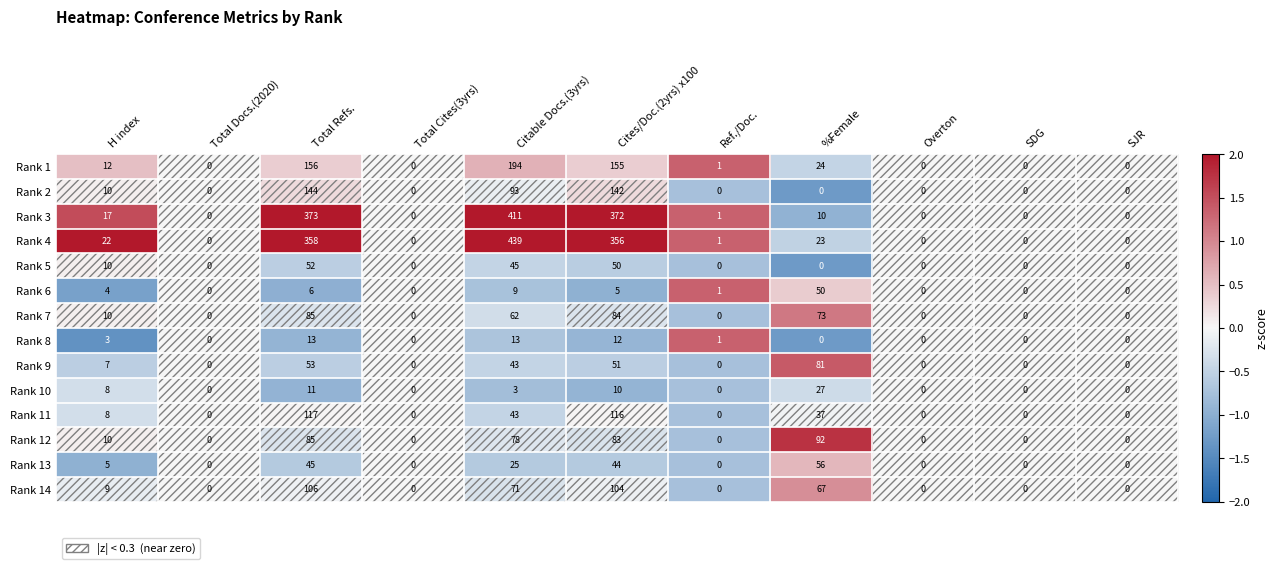

Which series has the largest total across all categories?

Rank 4